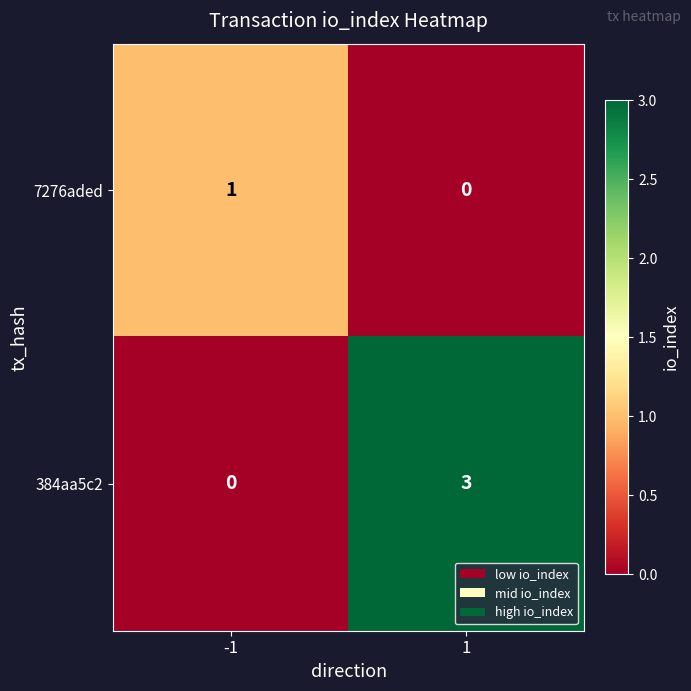

At which category is the sum across all series the highest?

1